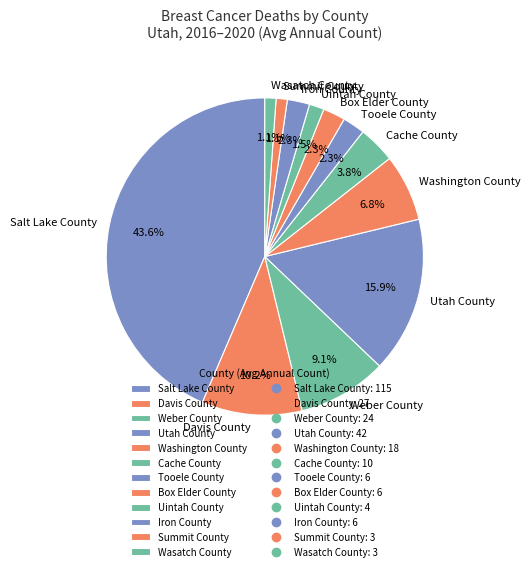

To the nearest percent, what is the difference between the Uintah County and Washington County slice percentages?

5%